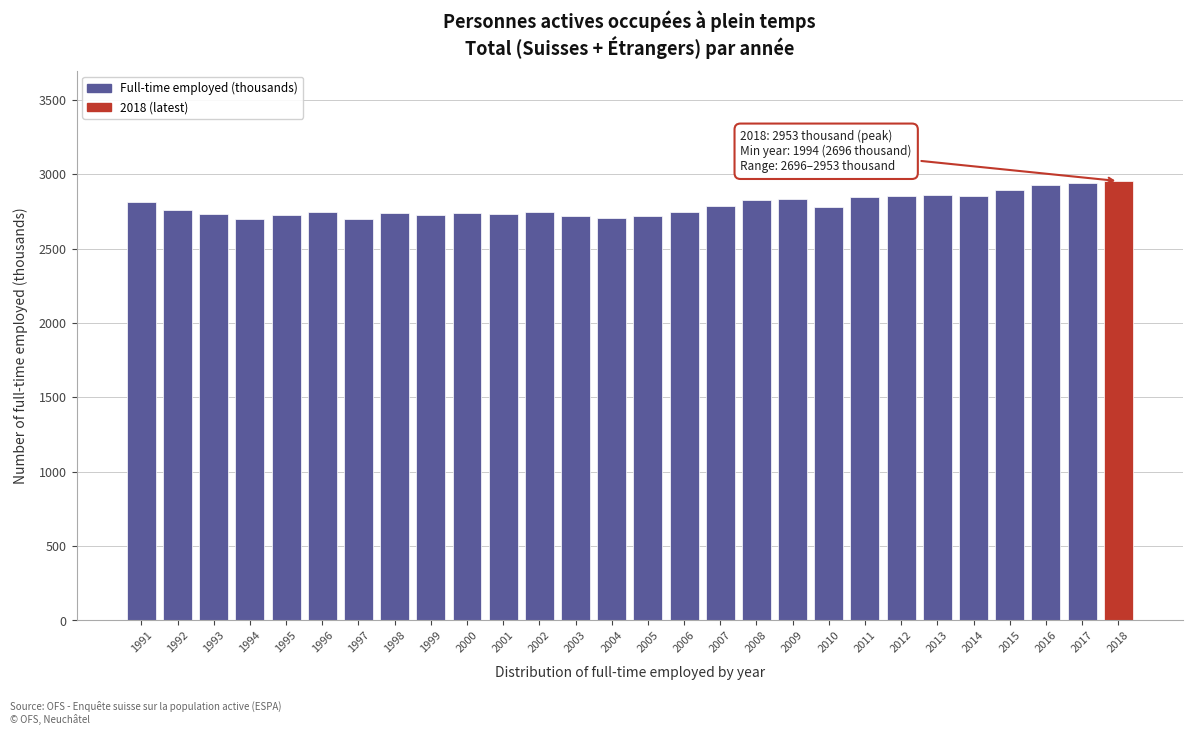

What is the difference between the maximum and minimum values?

256.8